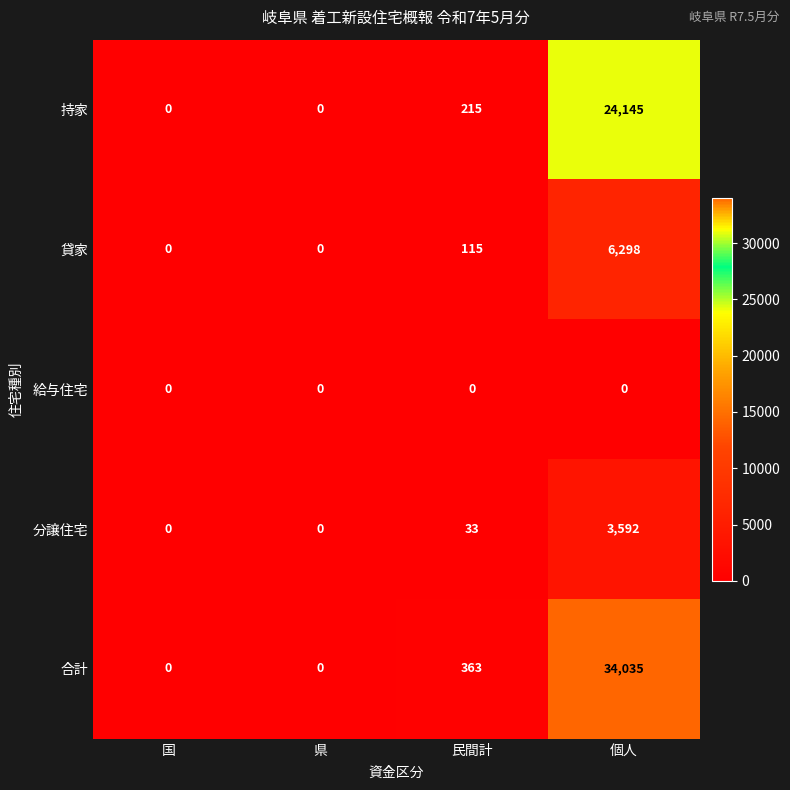

The value of 分譲住宅 at 県 is -1151. True or false?

False